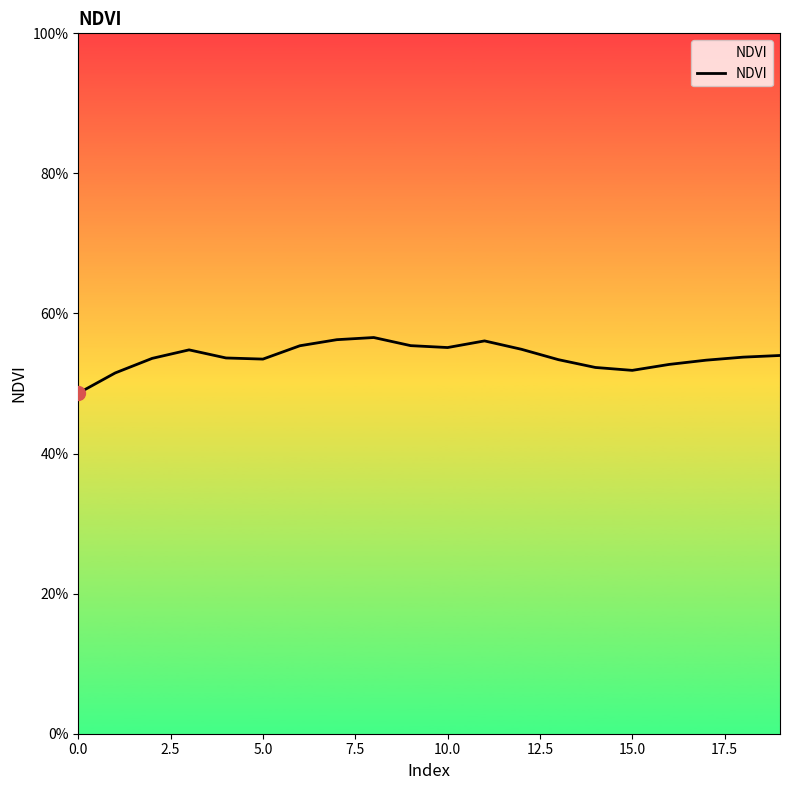

Does the chart have visible grid lines?

No